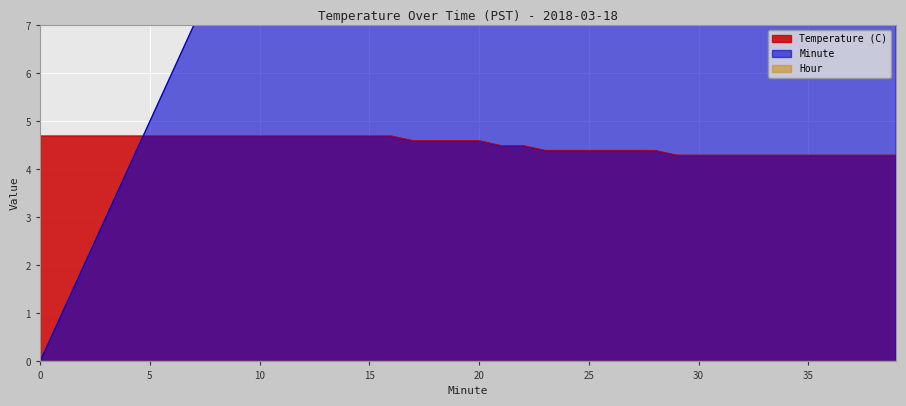

Is the value of Temperature (C) at 8 greater than the value of Minute at 10?

No